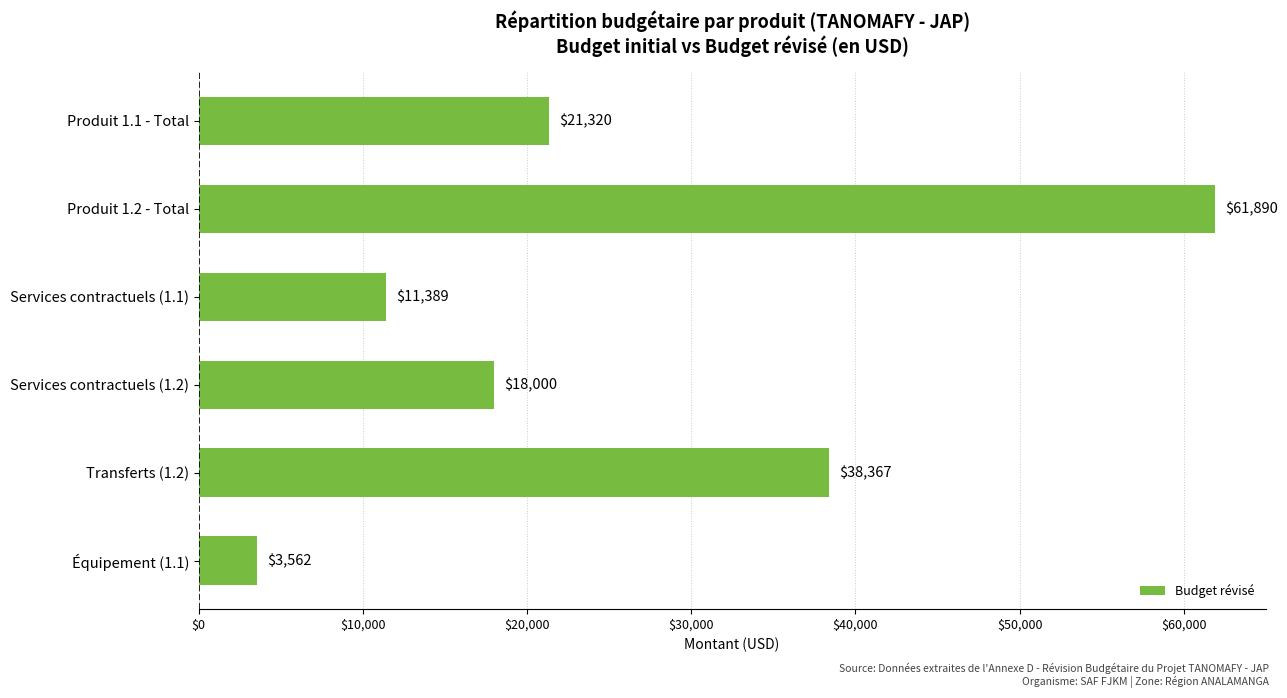

How many distinct data groups are displayed?

1